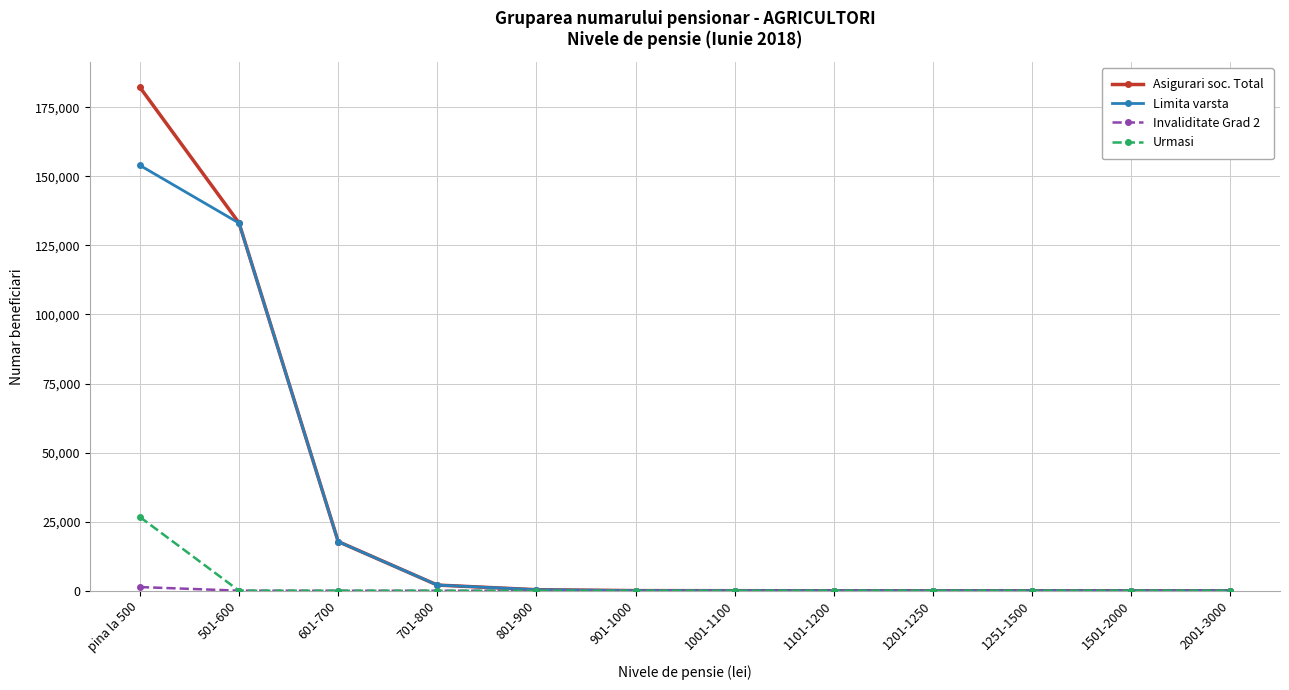

Which series changed the most between 601-700 and 2001-3000?

Asigurari soc. Total